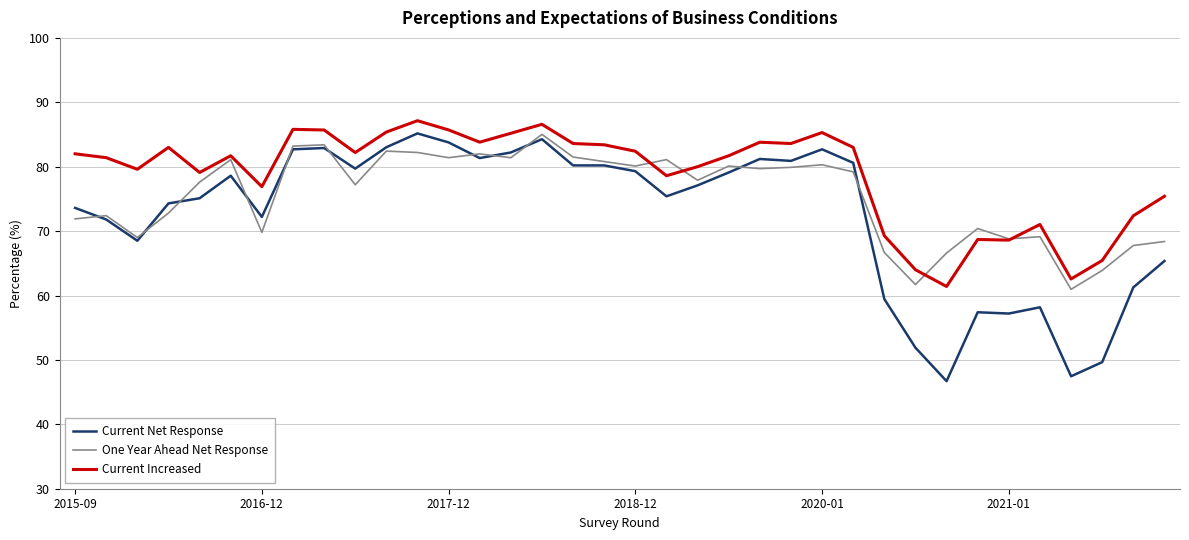

Which series has the widest spread of values?

Current Net Response